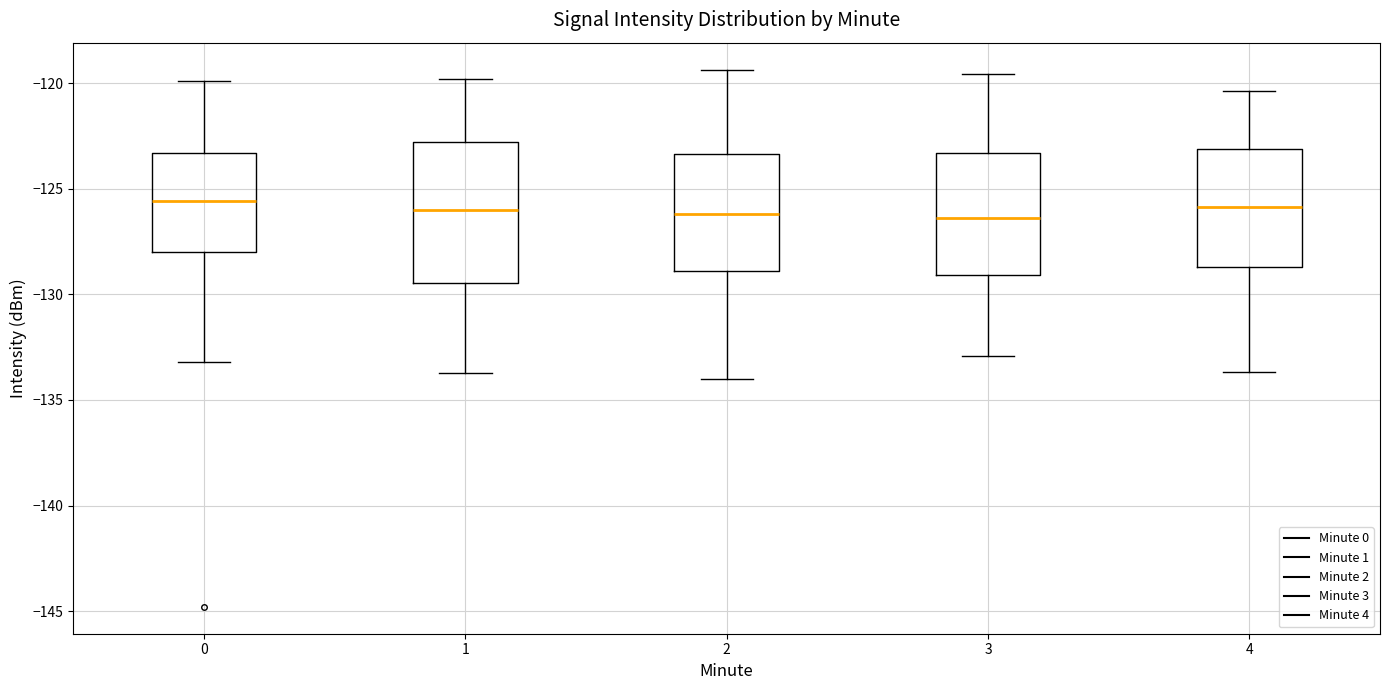

Reading left to right, transcribe this box plot: for each box, give where its median line is, the range the box spans, and where its two whiskers end, as read against the y-axis. The values are not printed on the chart, so give them approximately, as read against the axis.

0: median -125.5, box -128.0 to -123.5, whiskers -133.0 to -120.0
1: median -126.0, box -129.5 to -123.0, whiskers -133.5 to -120.0
2: median -126.0, box -129.0 to -123.5, whiskers -134.0 to -119.5
3: median -126.5, box -129.0 to -123.5, whiskers -133.0 to -119.5
4: median -126.0, box -128.5 to -123.0, whiskers -133.5 to -120.5